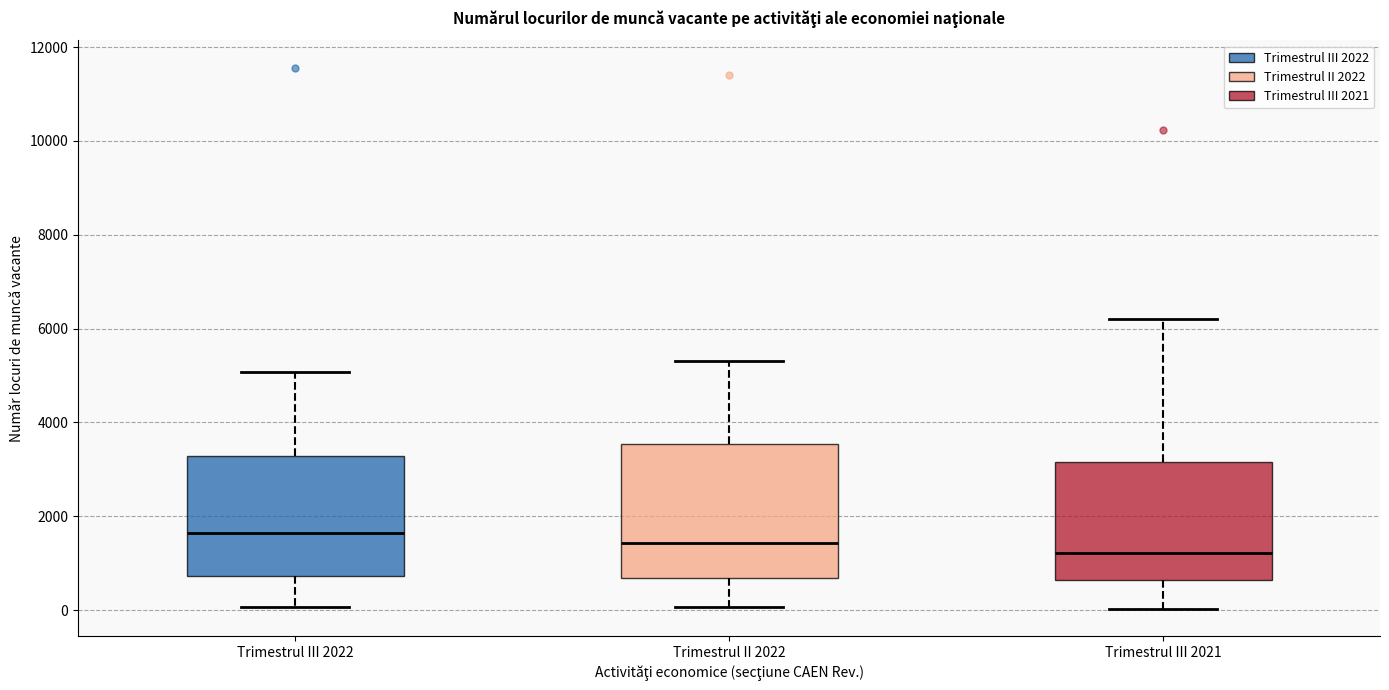

Reading left to right, transcribe this box plot: for each box, give where its median line is, the range the box spans, and where its two whiskers end, as read against the y-axis. The values are not printed on the chart, so give them approximately, as read against the axis.

Trimestrul III 2022: median 1600, box 800 to 3200, whiskers 0 to 5000
Trimestrul II 2022: median 1400, box 600 to 3600, whiskers 0 to 5400
Trimestrul III 2021: median 1200, box 600 to 3200, whiskers 0 to 6200